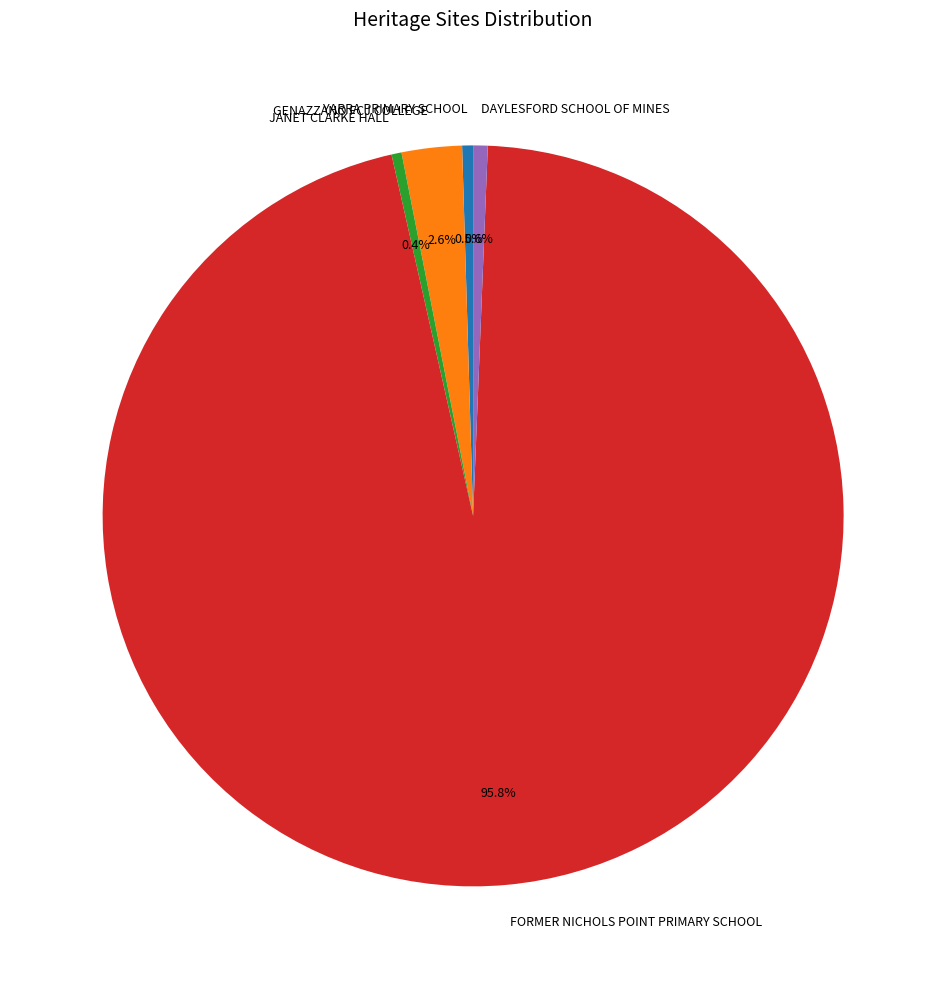

What percentage is NOT represented by DAYLESFORD SCHOOL OF MINES?

99.4%